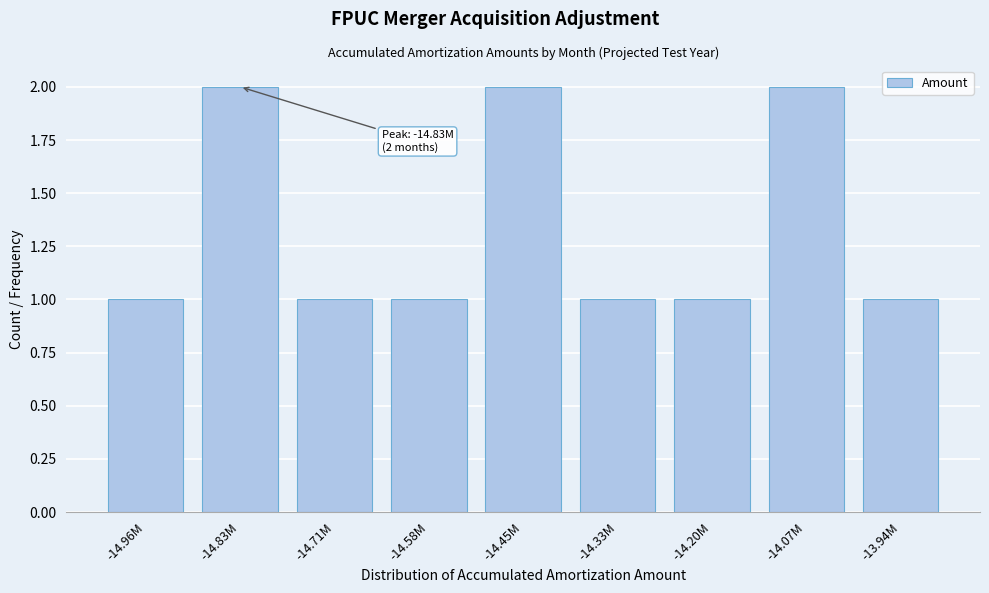

Reading left to right, list all the values displayed in this chart.

-14.96M=1	-14.83M=2	-14.71M=1	-14.58M=1	-14.45M=2	-14.33M=1	-14.20M=1	-14.07M=2	-13.94M=1